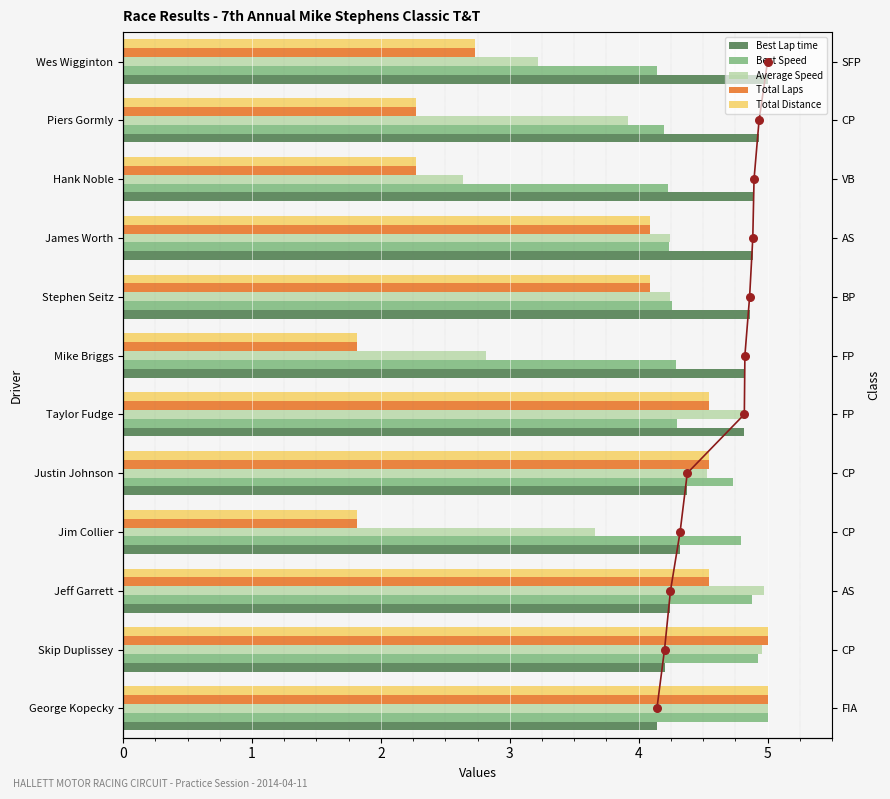

Which series contains the lowest Y value?

Total Laps